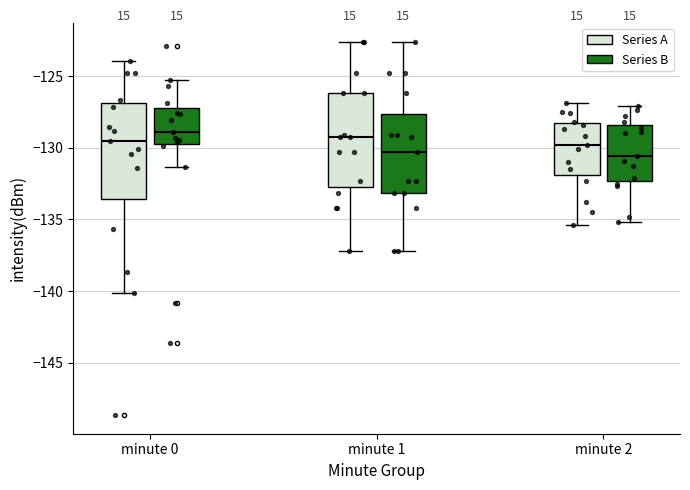

Reading left to right, transcribe this box plot: for each box, give where its median line is, the range the box spans, and where its two whiskers end, as read against the y-axis. The values are not printed on the chart, so give them approximately, as read against the axis.

minute 0 (Series A): median -129.5, box -133.5 to -127.0, whiskers -140.0 to -124.0
minute 0 (Series B): median -129.0, box -129.5 to -127.0, whiskers -131.5 to -125.0
minute 1 (Series A): median -129.5, box -133.0 to -126.0, whiskers -137.0 to -122.5
minute 1 (Series B): median -130.5, box -133.0 to -127.5, whiskers -137.0 to -122.5
minute 2 (Series A): median -130.0, box -132.0 to -128.5, whiskers -135.5 to -127.0
minute 2 (Series B): median -130.5, box -132.5 to -128.5, whiskers -135.0 to -127.0